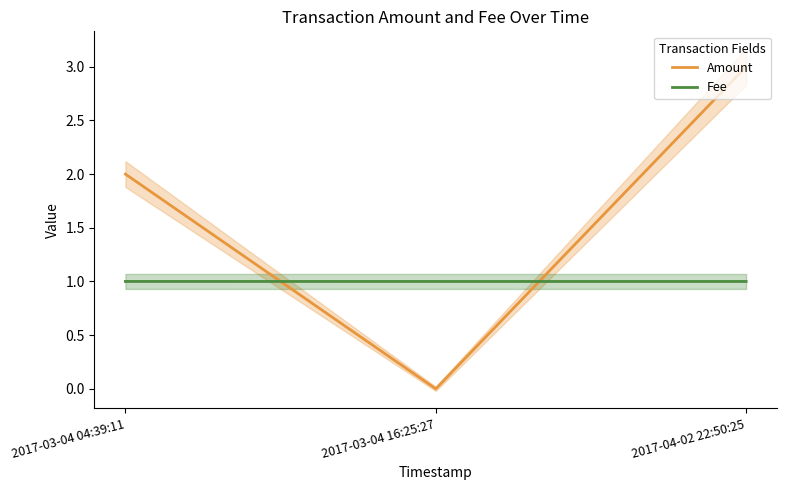

List the series in order of their overall mean, lowest first.

Fee, Amount